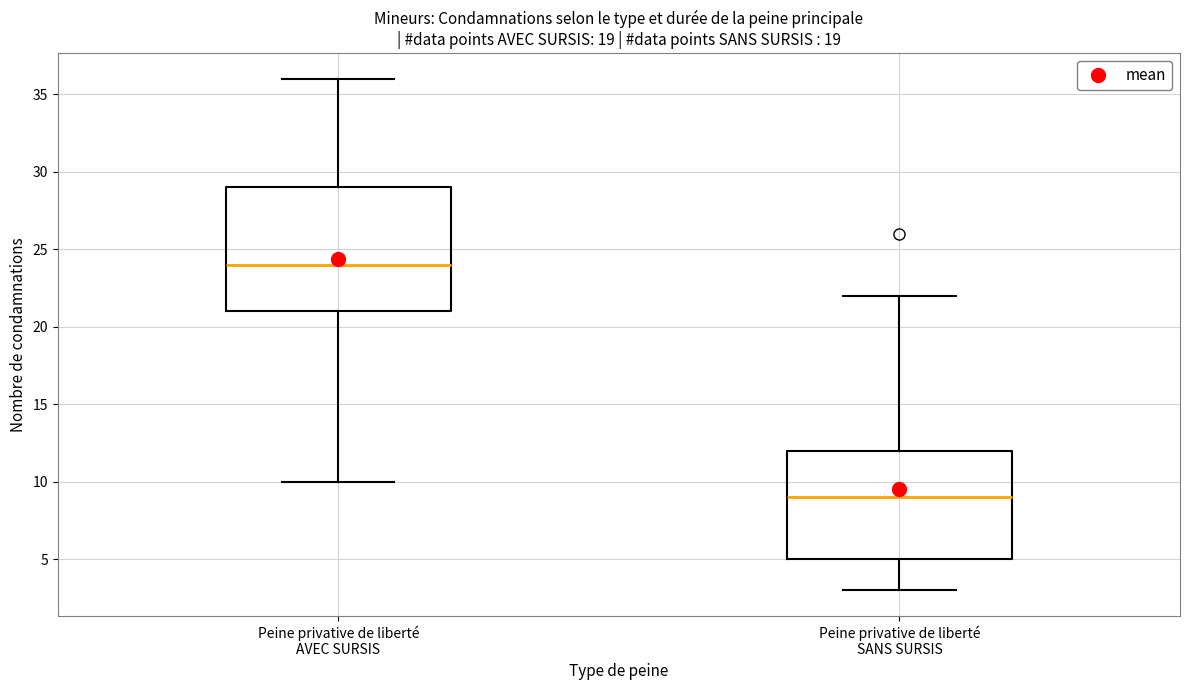

Comparing the boxes themselves (not the whiskers), which one is the tallest?

Peine privative de liberté AVEC SURSIS